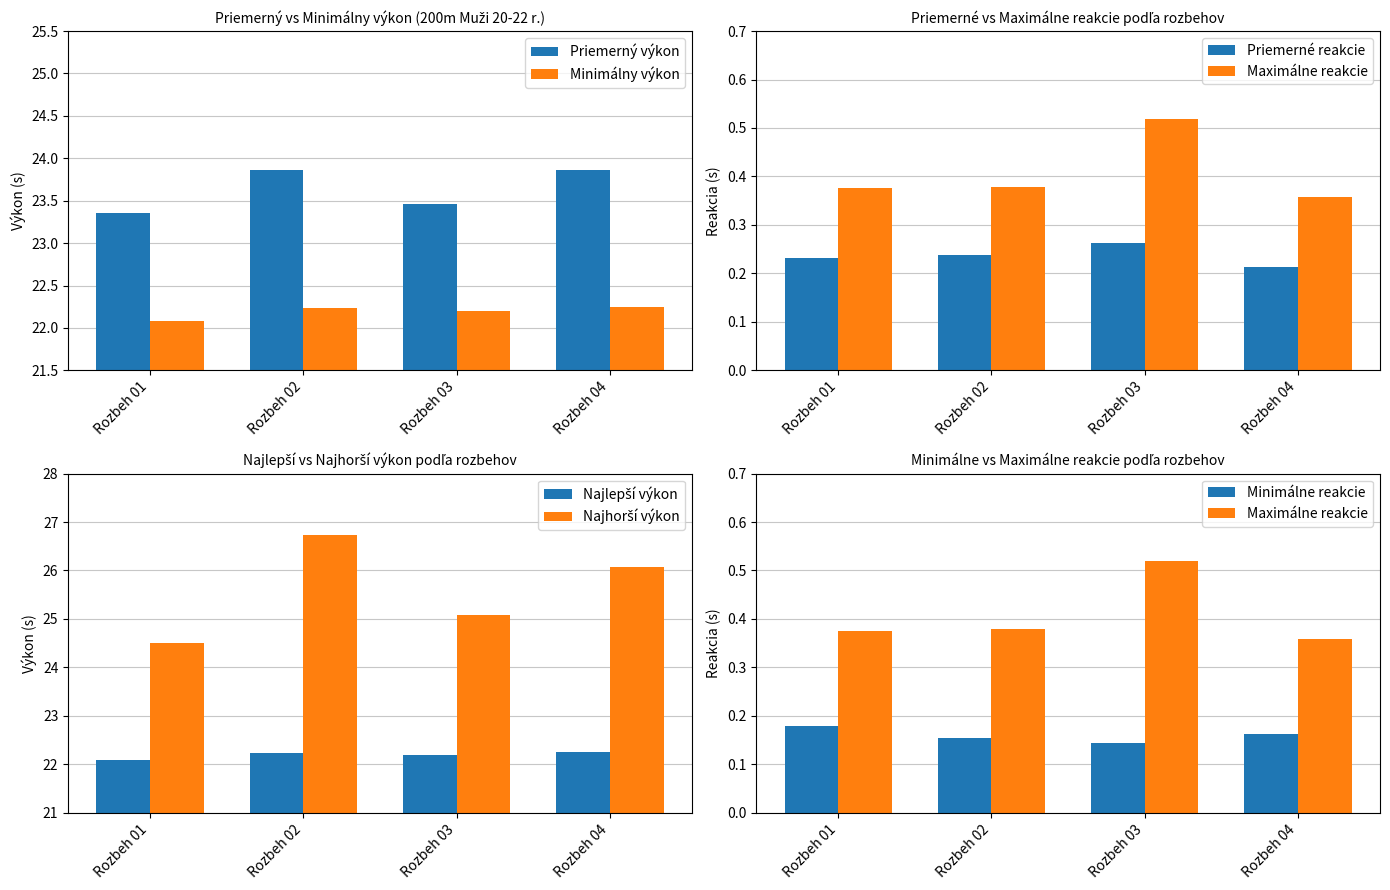

What is the sum of all Minimálny výkon values?

88.8